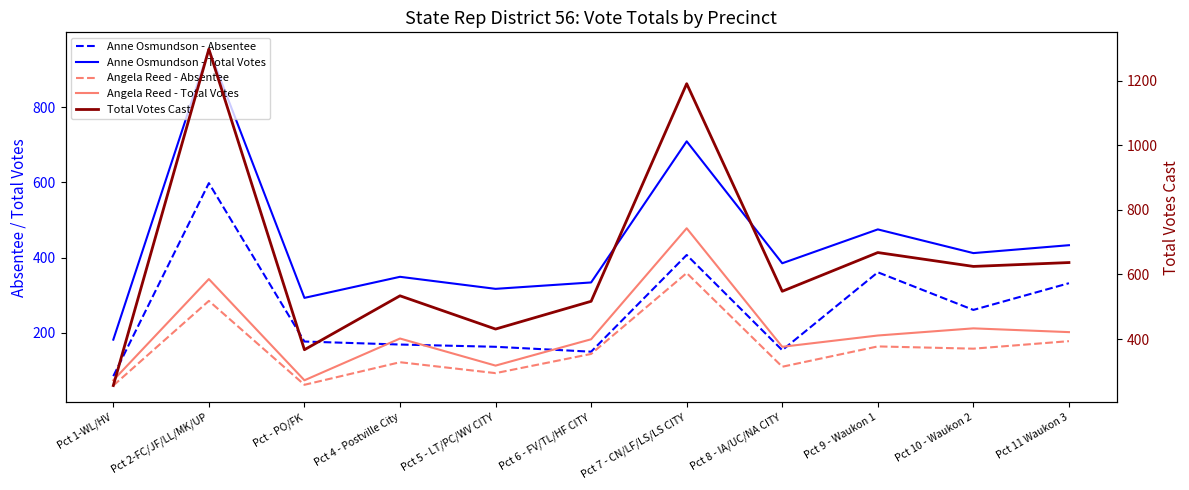

The Angela Reed - Total Votes series shows 343 at Pct 2-FC/JF/LL/MK/UP. True or false?

True